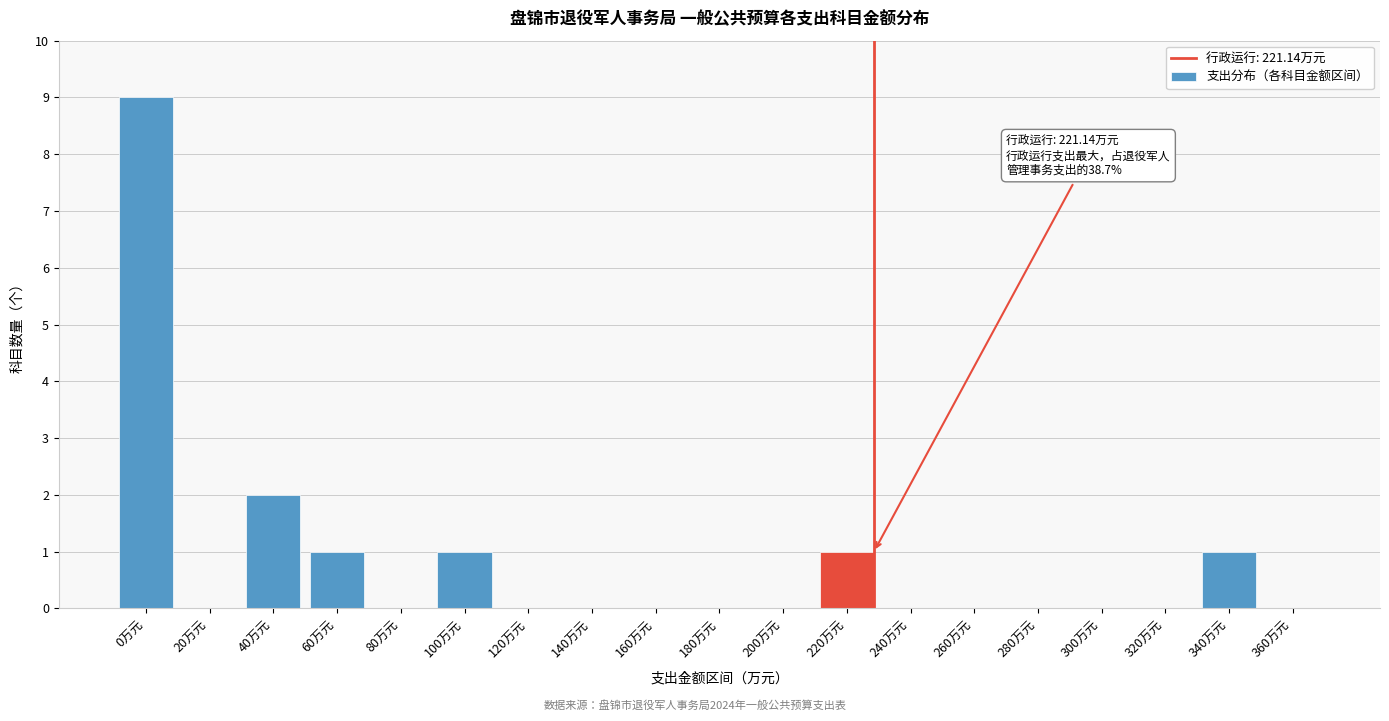

Reading left to right, transcribe all the data shown in this chart.

0万元=9	20万元=0	40万元=2	60万元=1	80万元=0	100万元=1	120万元=0	140万元=0	160万元=0	180万元=0	200万元=0	220万元=1	240万元=0	260万元=0	280万元=0	300万元=0	320万元=0	340万元=1	360万元=0